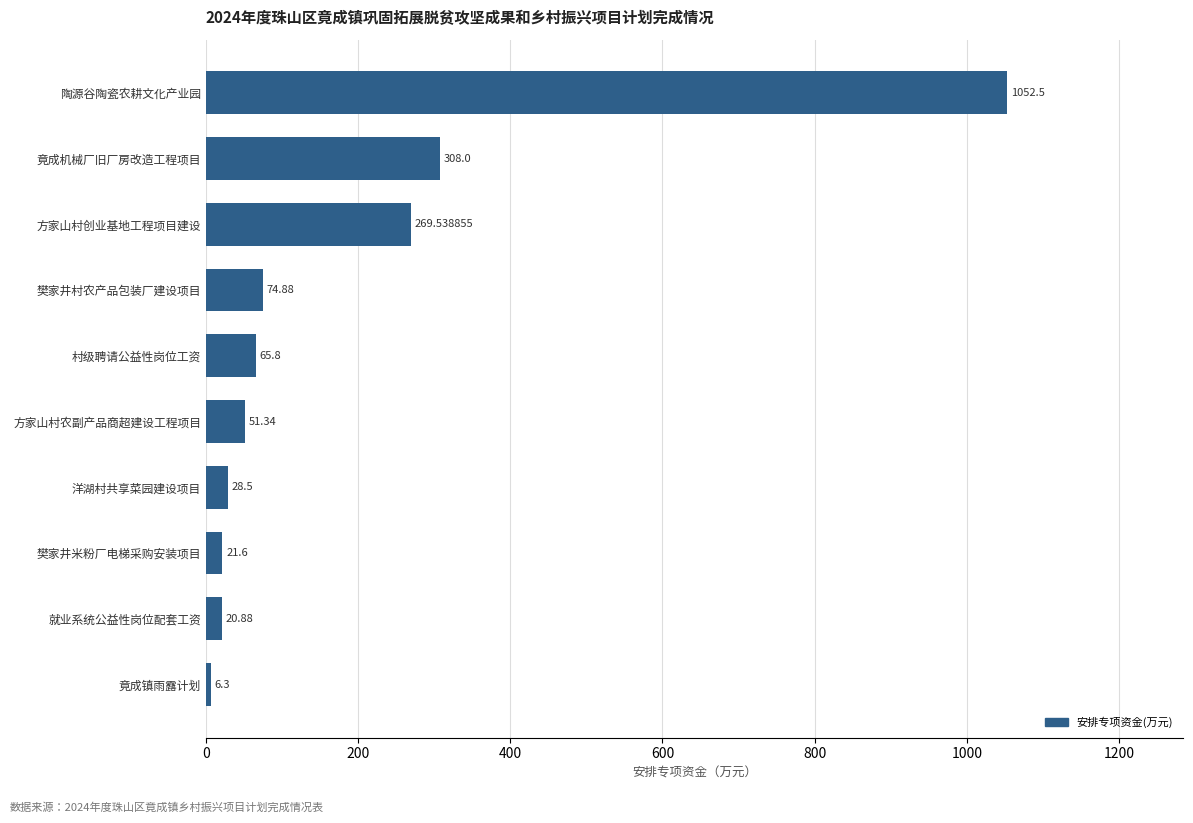

What is the ratio of the value at 竟成镇雨露计划 to the value at 樊家井米粉厂电梯采购安装项目?

0.3